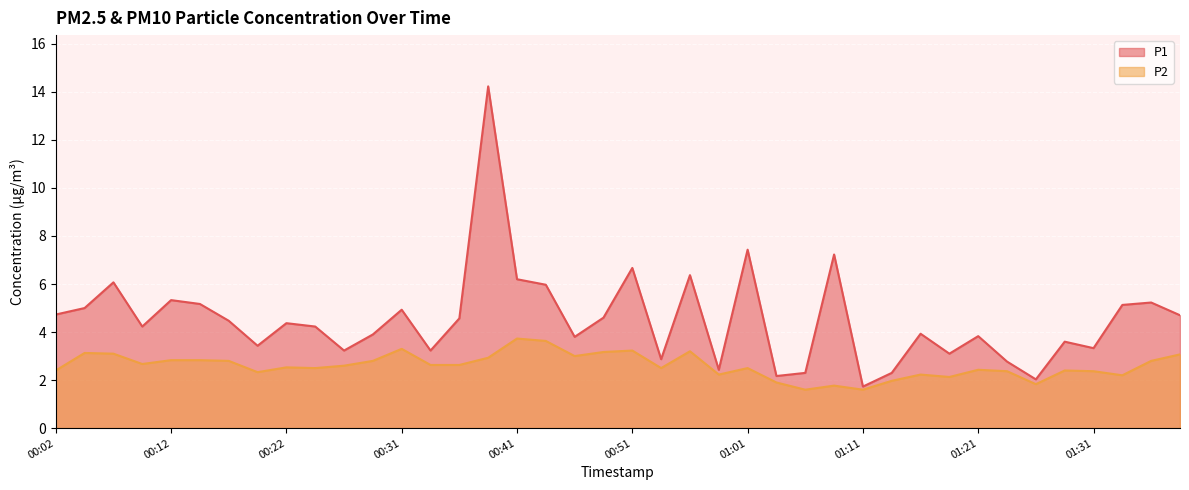

What is the difference between the P2 values at 00:49 and 00:12?

0.3